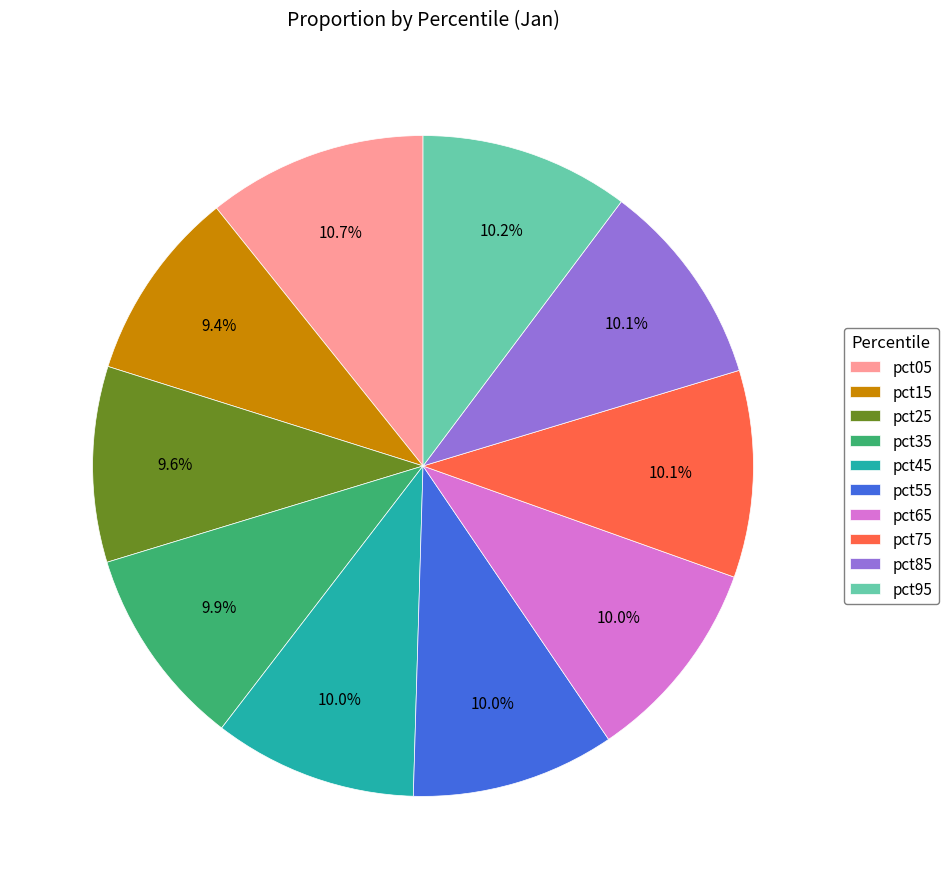

The pct55 slice represents 1% of the pie. True or false?

False